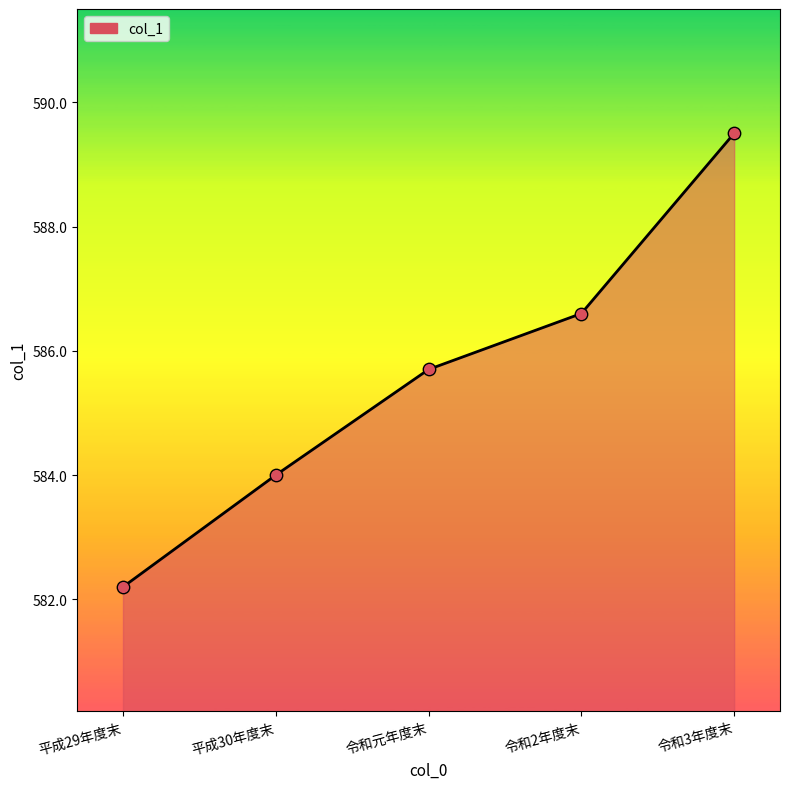

Between 令和元年度末 and 令和3年度末, which is larger?

令和3年度末